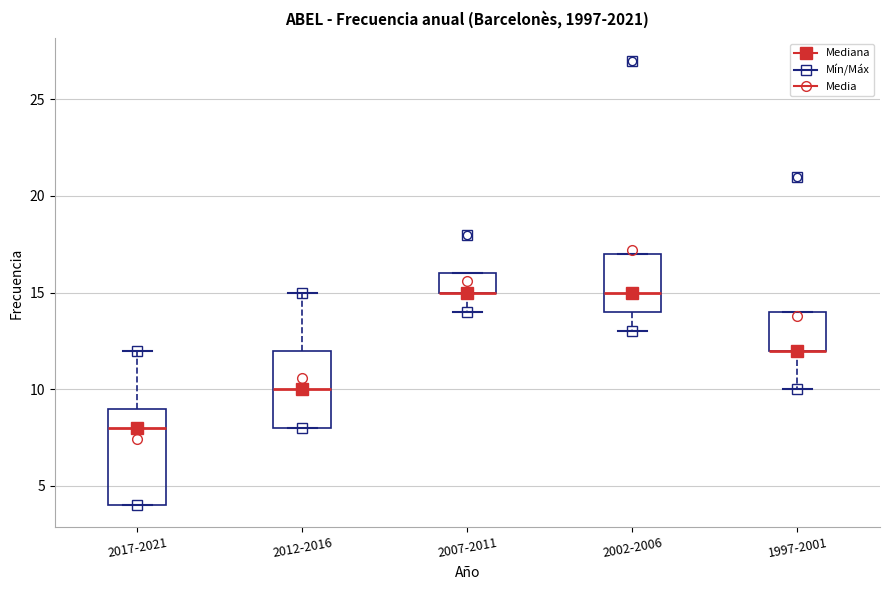

Reading left to right, transcribe this box plot: for each box, give where its median line is, the range the box spans, and where its two whiskers end, as read against the y-axis. The values are not printed on the chart, so give them approximately, as read against the axis.

2017-2021: median 8, box 4 to 9, whiskers 4 to 12
2012-2016: median 10, box 8 to 12, whiskers 8 to 15
2007-2011: median 15 (drawn on the box's lower edge), box 15 to 16, whiskers 14 to 16
2002-2006: median 15, box 14 to 17, whiskers 13 to 17
1997-2001: median 12 (drawn on the box's lower edge), box 12 to 14, whiskers 10 to 14